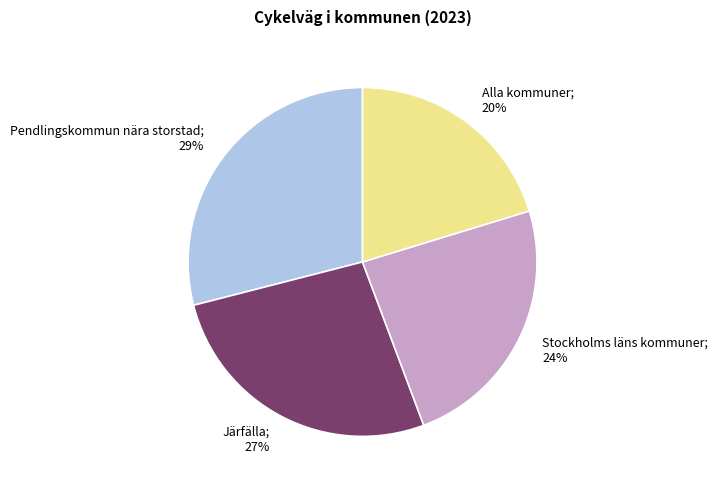

Does any single category account for the majority?

No